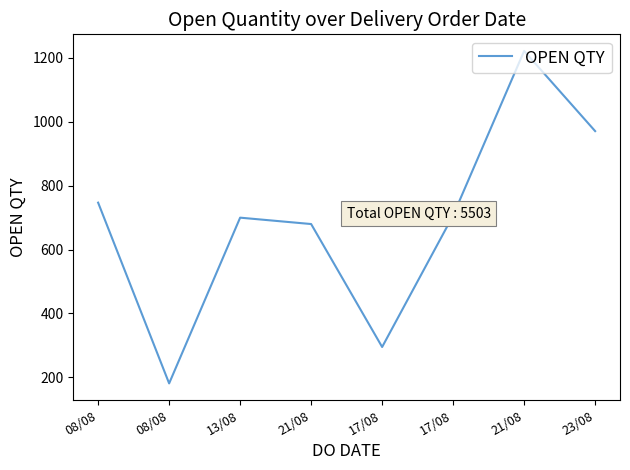

What is the label of the 2nd point from the right?

21/08